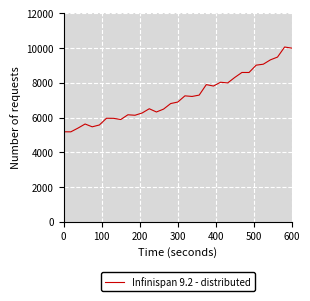

What is the smallest value displayed?

5175.0